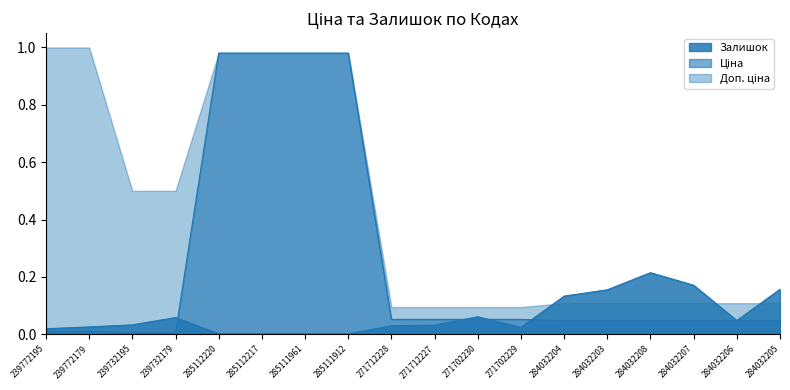

True or false: Залишок has a value of 0.0 at 285112220.

True